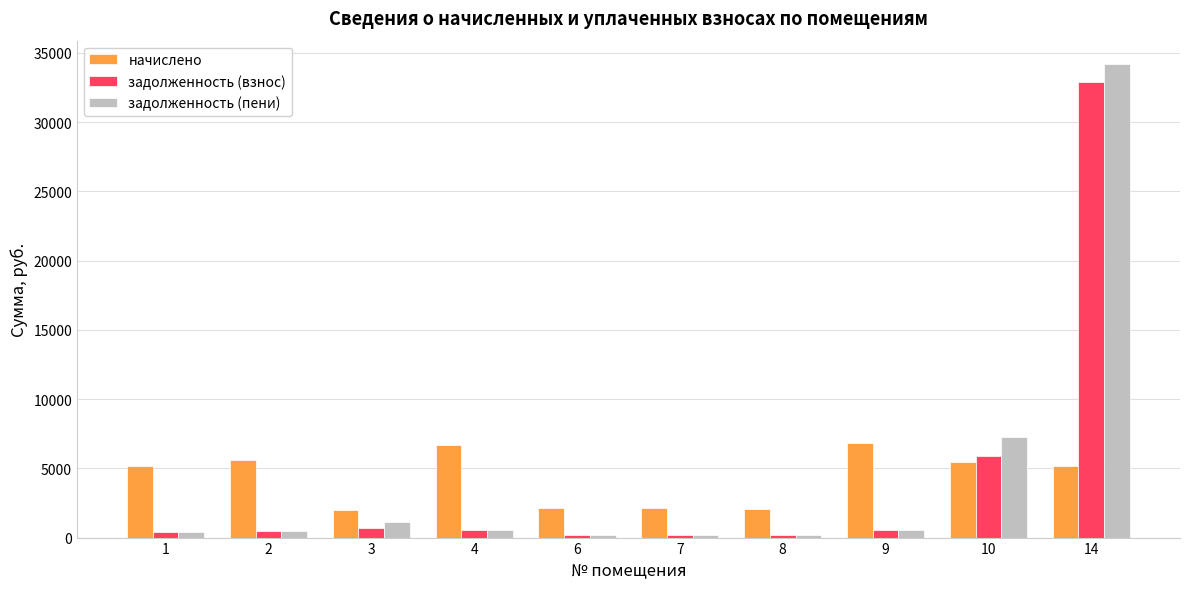

What is the lowest value of the задолженность (пени) series?

172.4